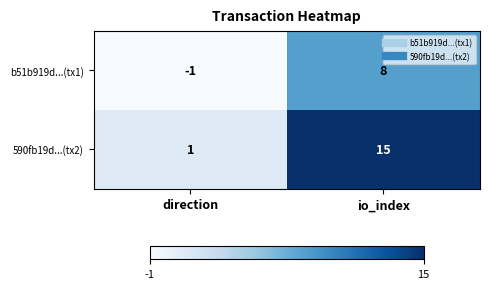

What is the difference between the b51b919d...(tx1) values at direction and io_index?

9